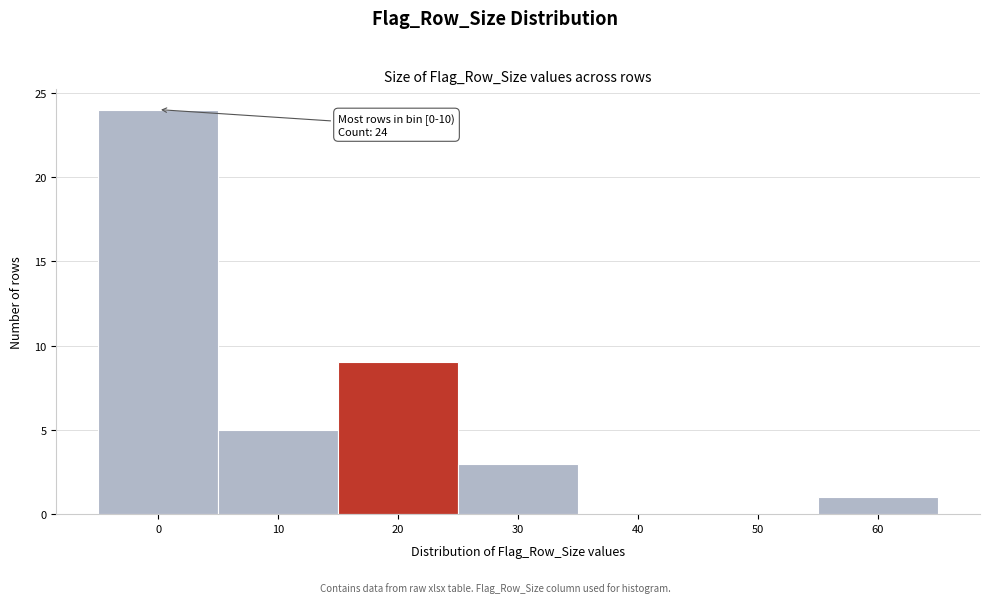

Reading left to right, extract all data points from this chart.

0=24	10=5	20=9	30=3	40=0	50=0	60=1